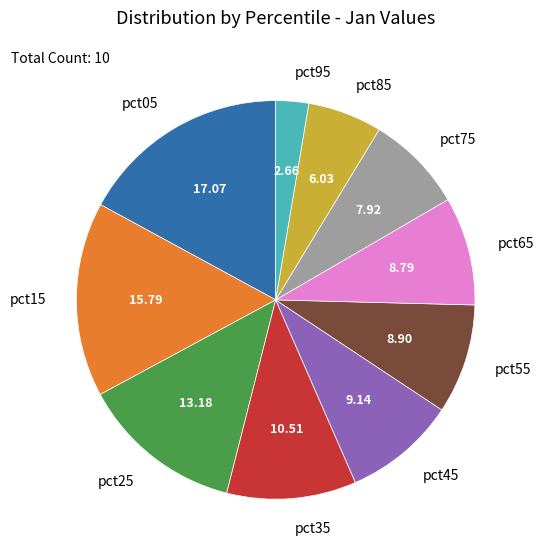

Which has a higher value, pct15 or pct75?

pct15